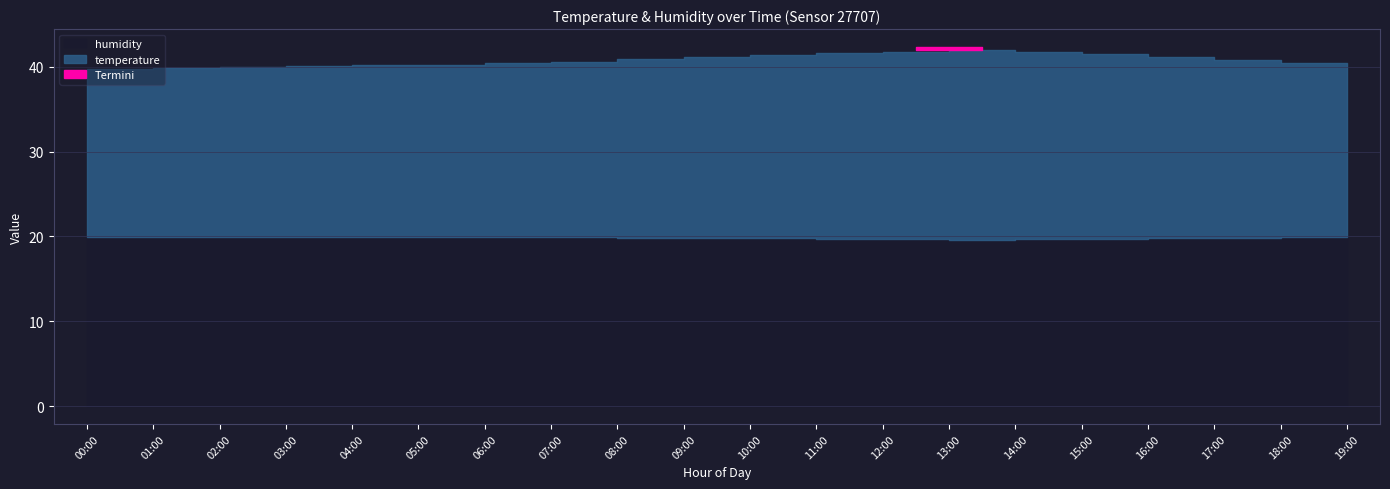

Does the chart have visible grid lines?

Yes